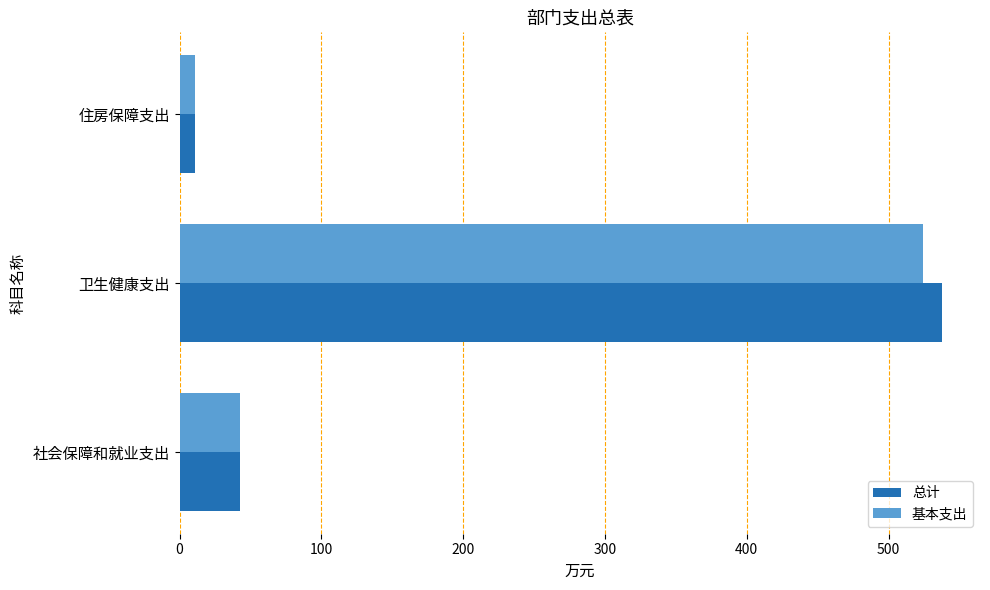

Count the number of data series in this chart.

2